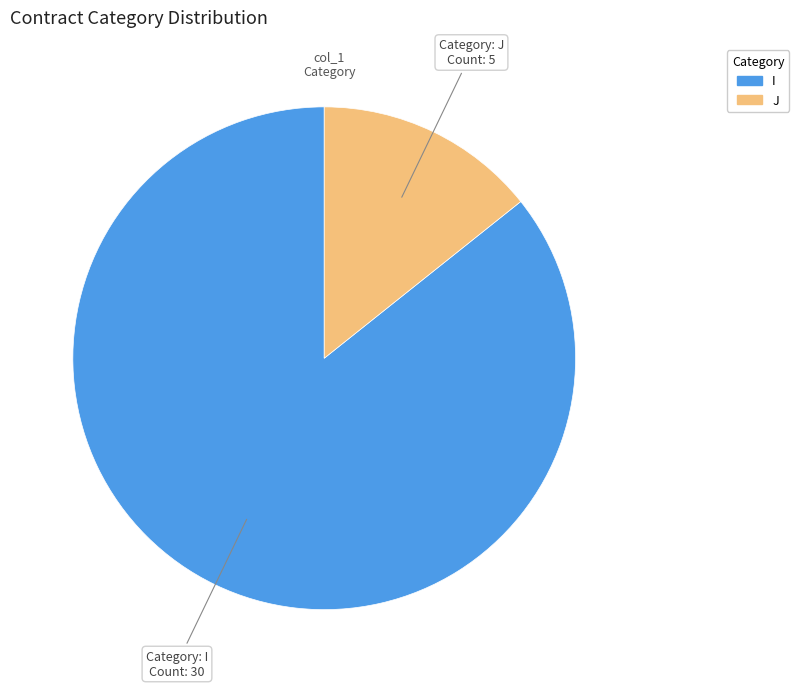

Rank the categories by value from highest to lowest.

I, J